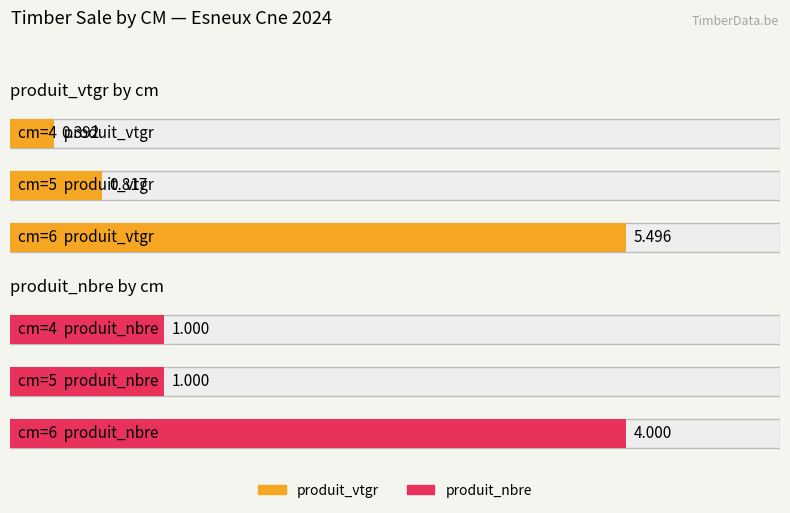

The produit_vtgr series shows 9.7 at 6. True or false?

False